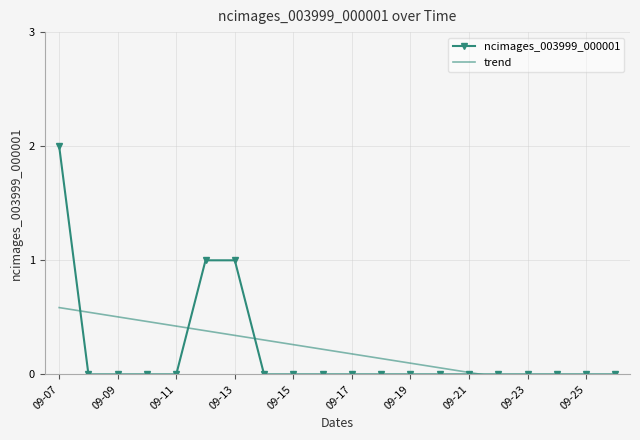

At which label does ncimages_003999_000001 reach its peak?

09-07